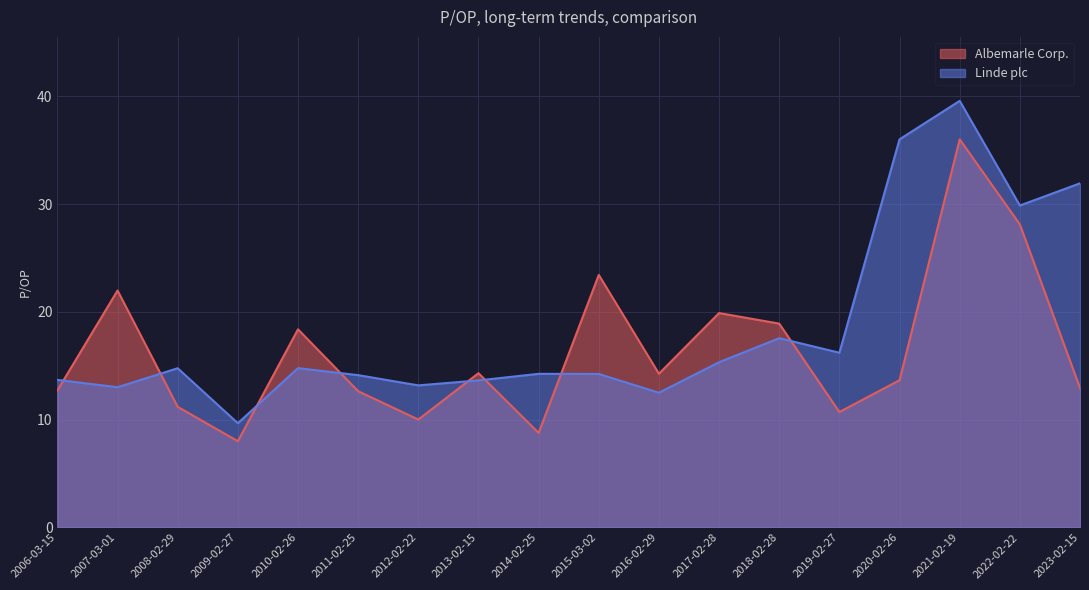

What is the sum of all Linde plc values?

334.4